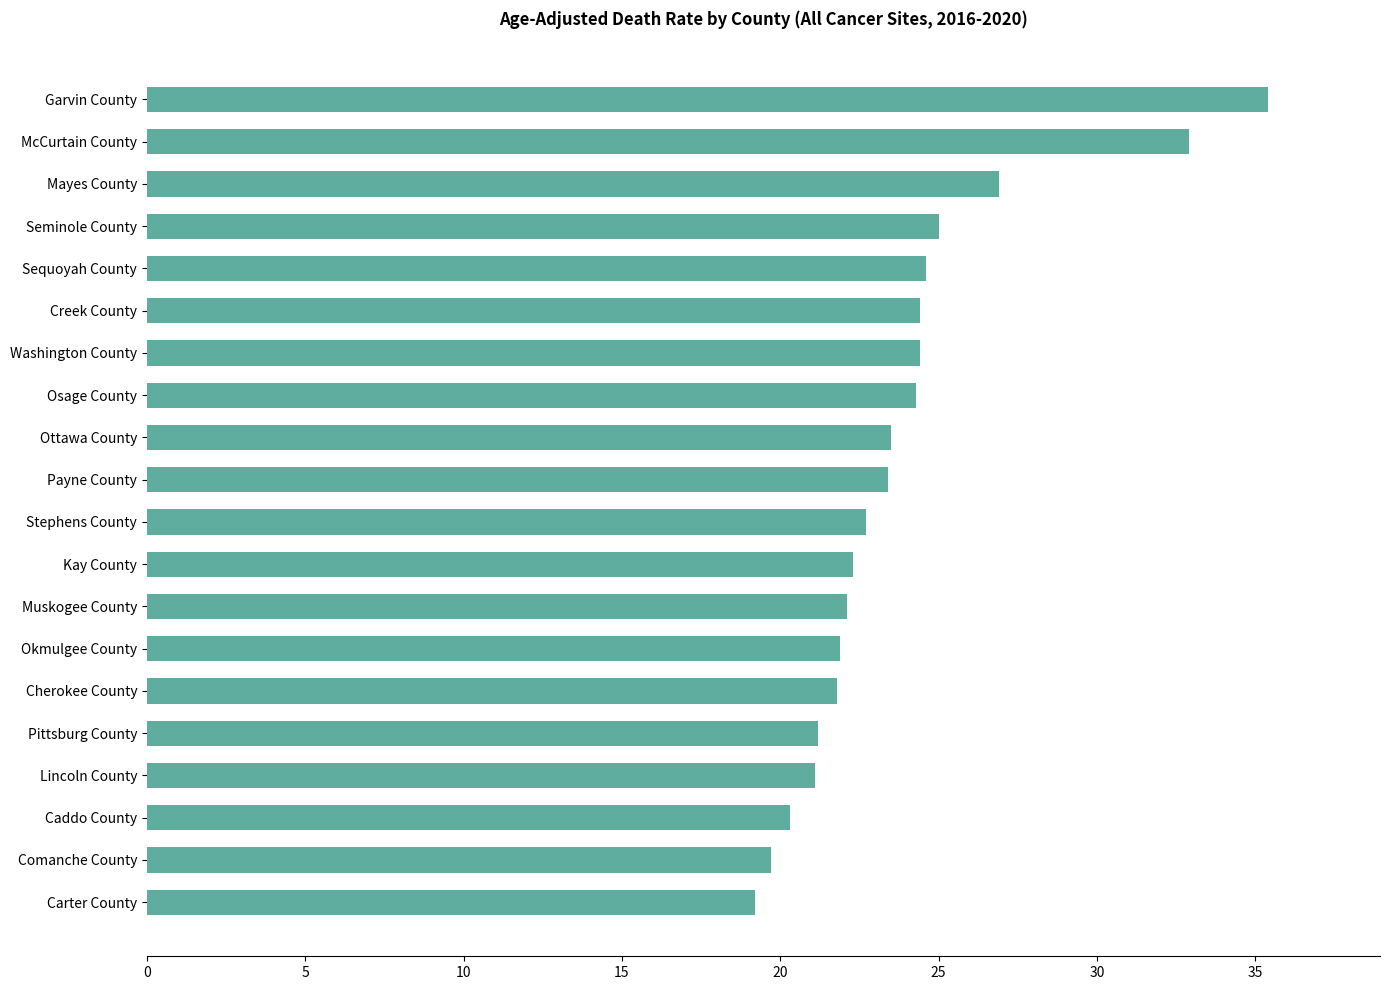

Read the value at Mayes County.

26.9